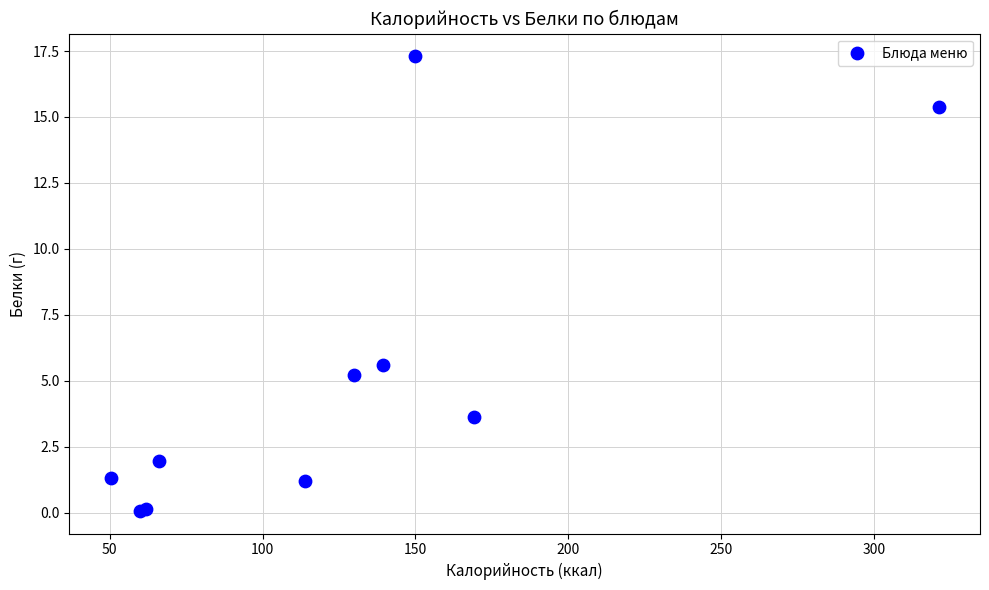

What Y value in the scatter plot is closest to 8?

5.6